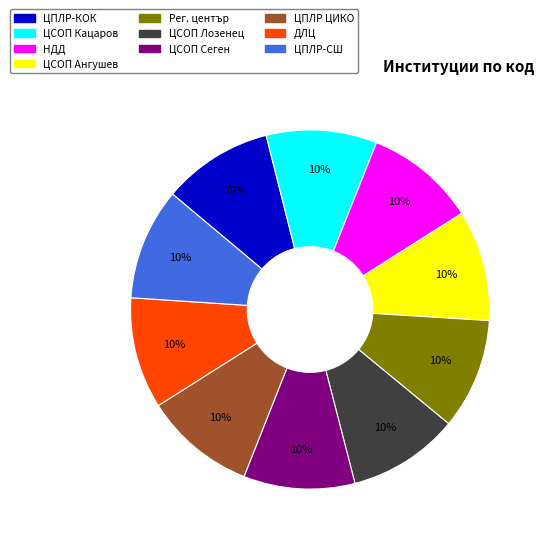

To the nearest percent, what is the average slice percentage?

10%